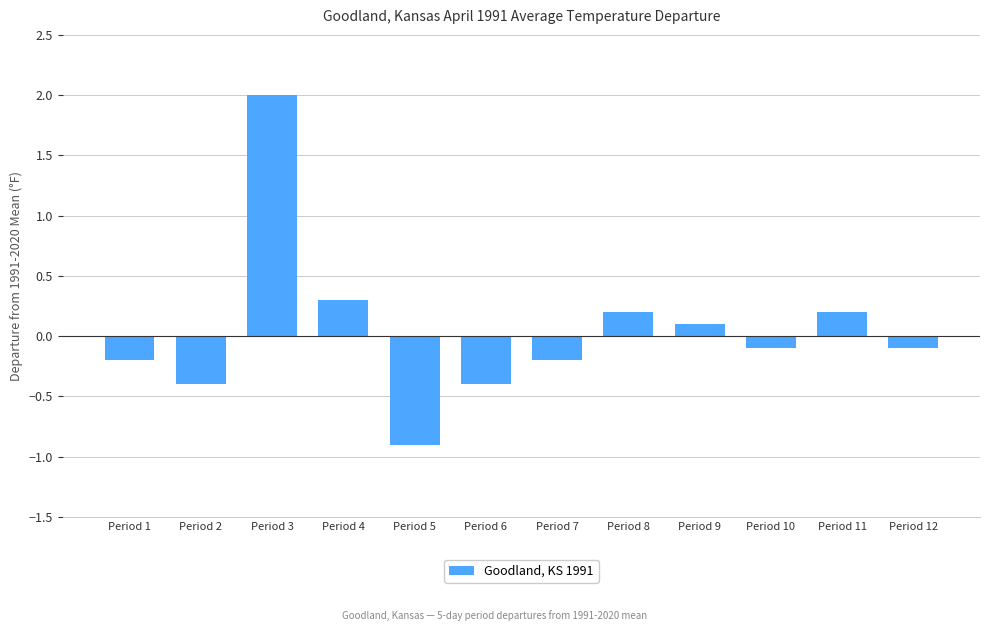

What is the value of the 4th bar from the left?

0.3